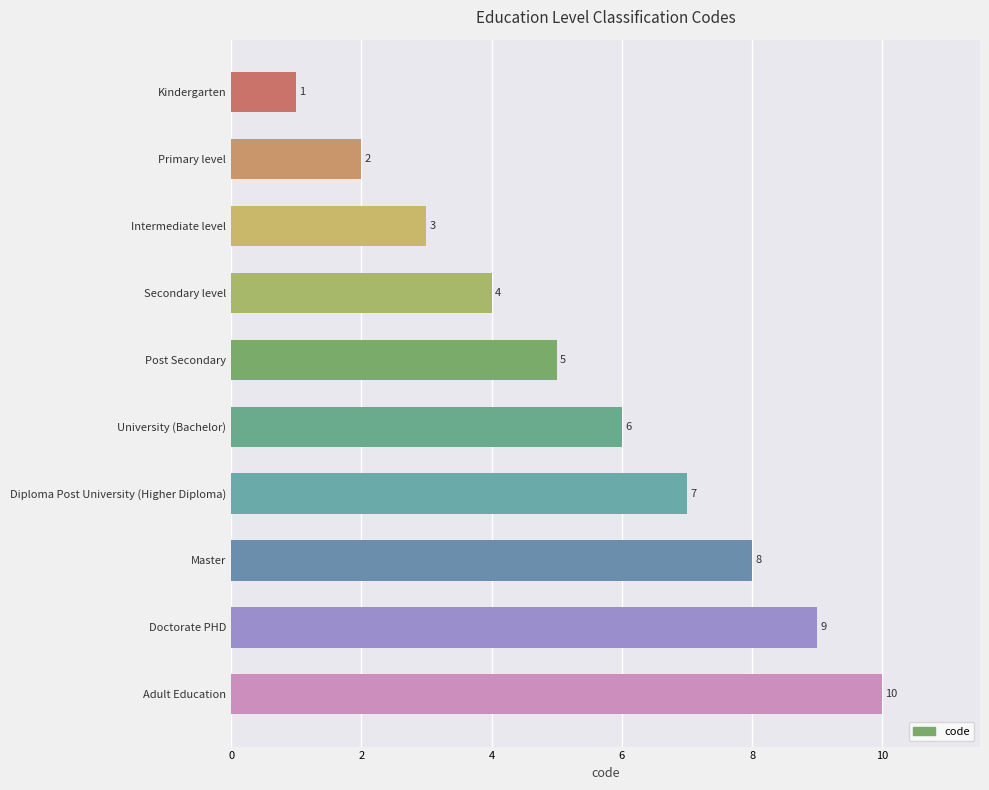

Between Master and Kindergarten, which is larger?

Master